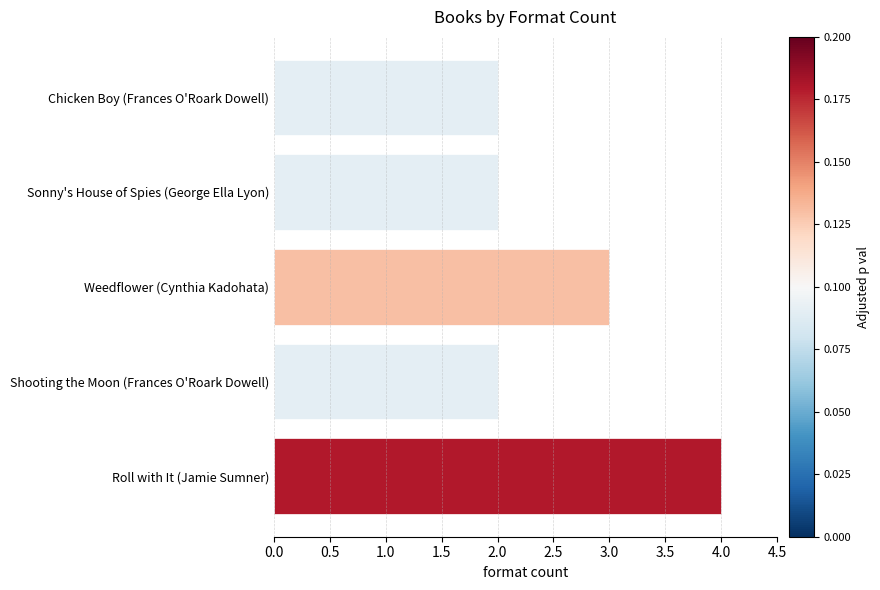

Which category has the highest value across all series?

Roll with It (Jamie Sumner)